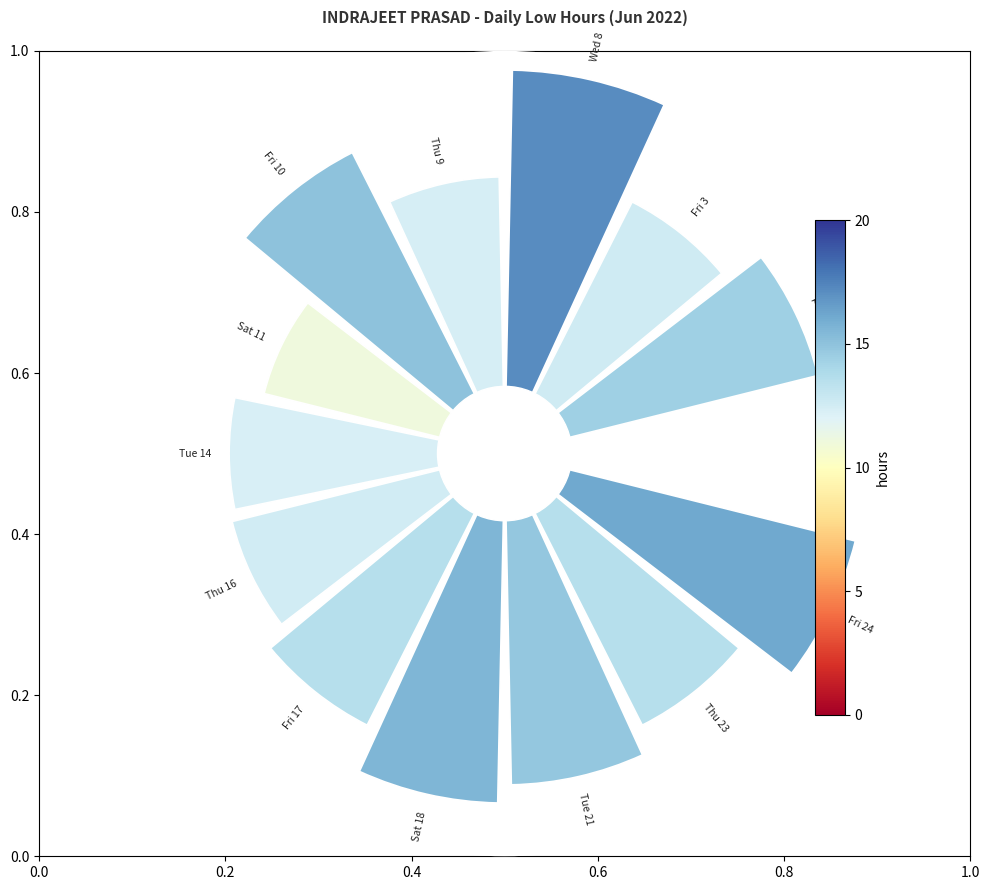

The 0.6 slice represents 1% of the pie. True or false?

False